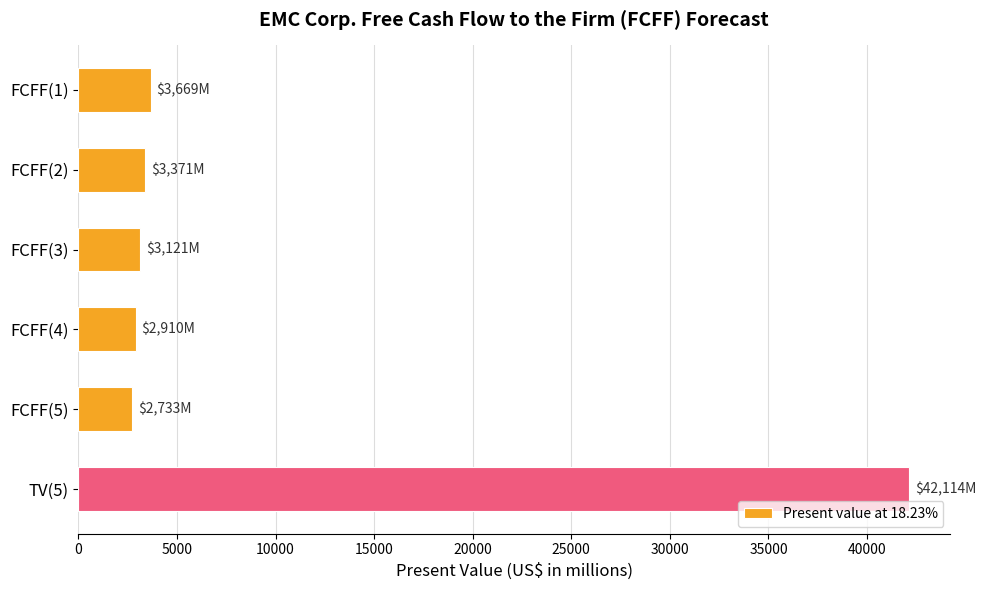

Reading top to bottom, transcribe all the data shown in this chart.

FCFF(1)=3669	FCFF(2)=3371	FCFF(3)=3121	FCFF(4)=2910	FCFF(5)=2733	TV(5)=42114